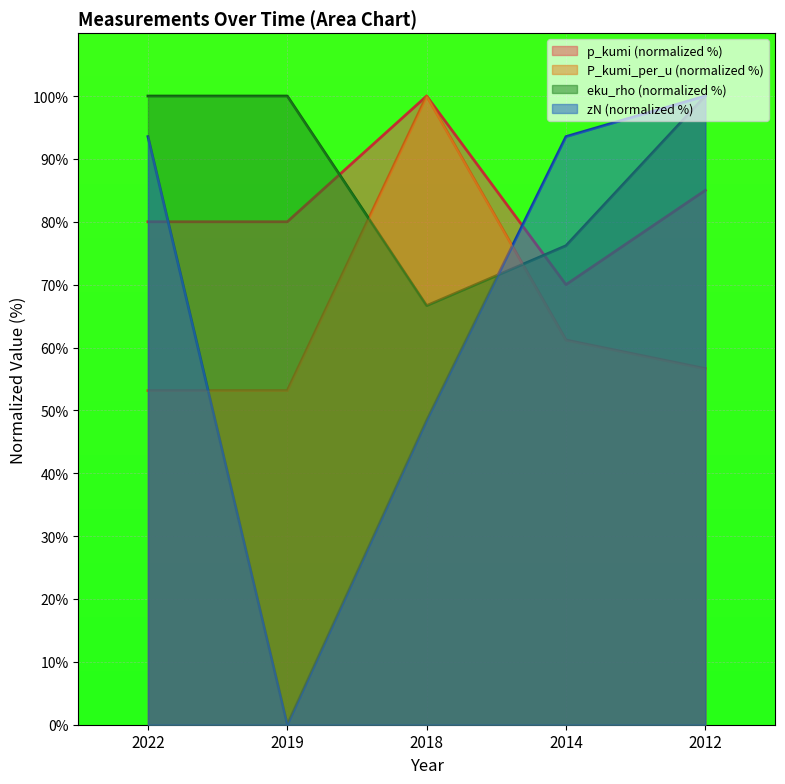

True or false: zN and p_kumi intersect in this chart.

True